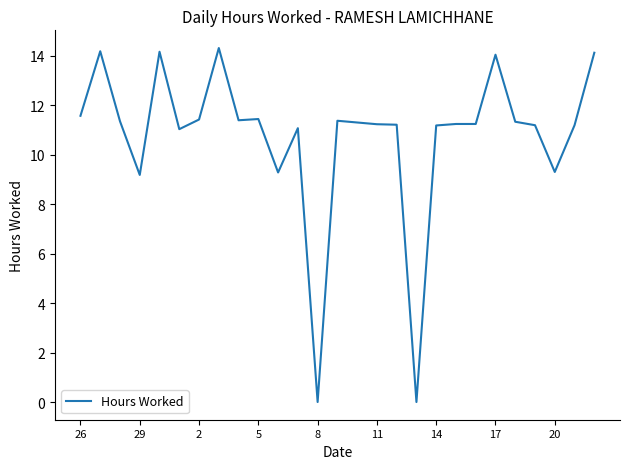

What is the difference between the maximum and minimum values?

14.3